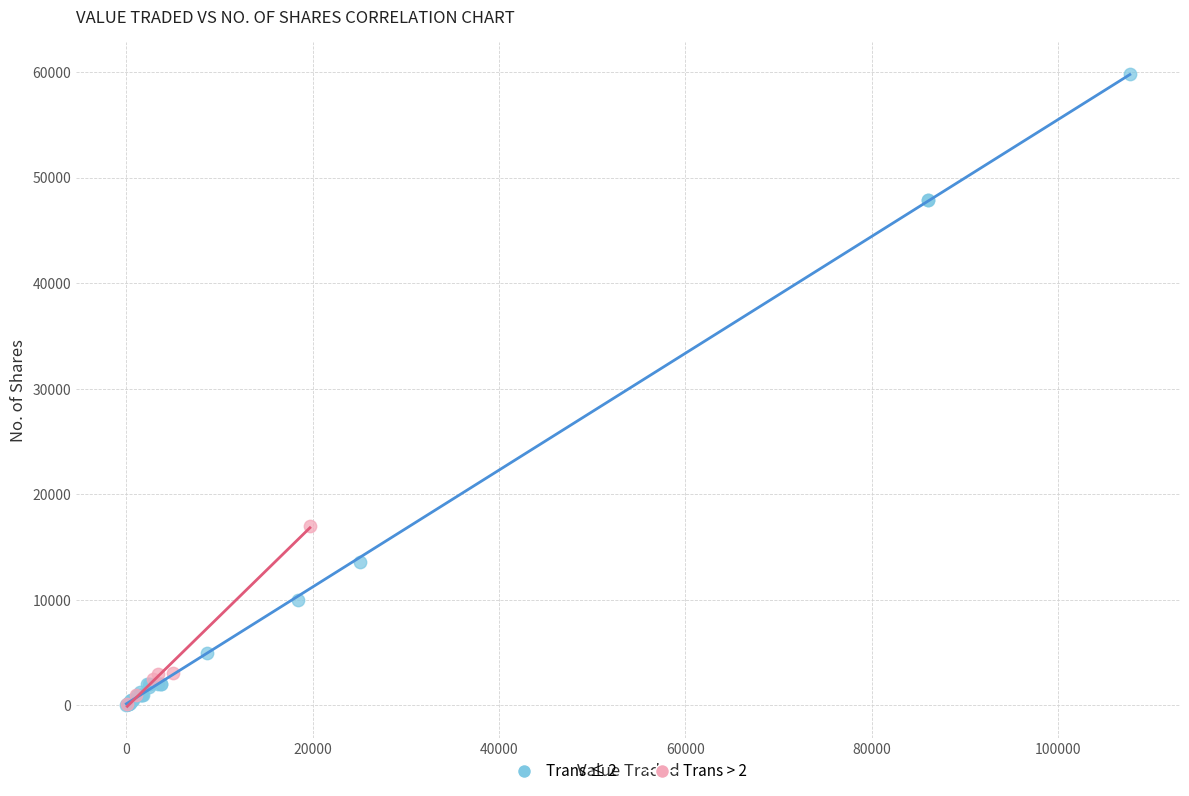

Which series has the widest spread of Y values?

Trans ≤ 2